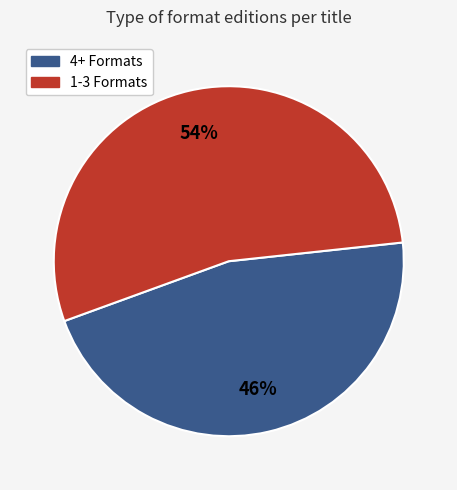

Is there any slice that represents more than half of the pie?

Yes